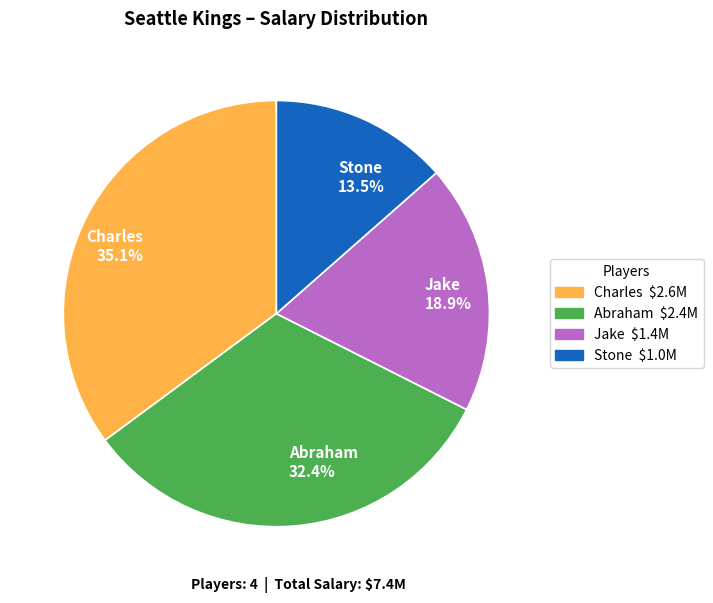

What is the ratio of the value at Jake to the value at Stone?

1.4